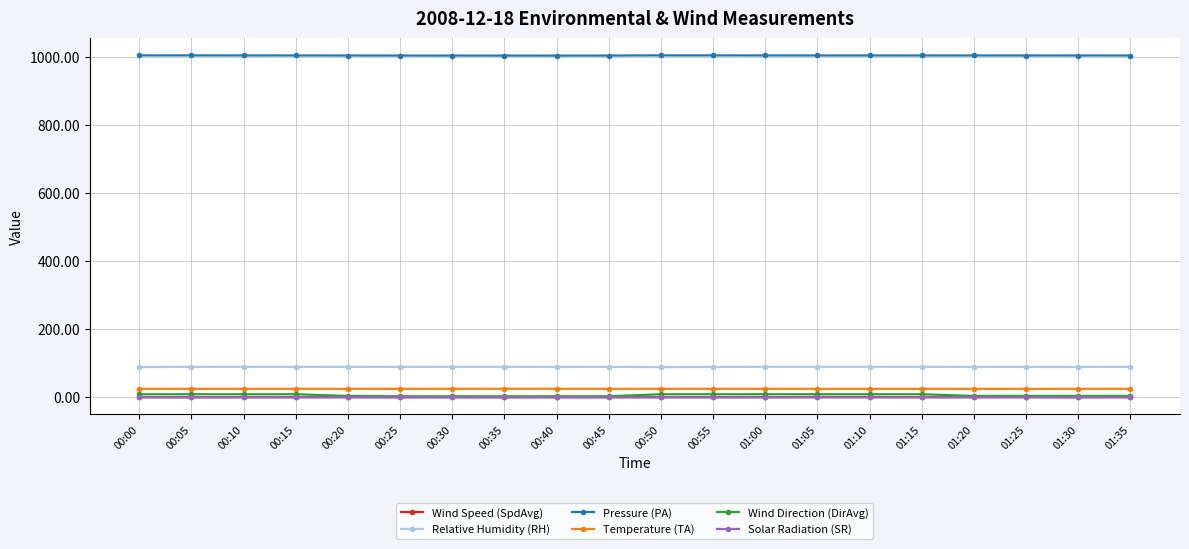

What is the sum of the Wind Speed (SpdAvg) values at 01:20 and 01:05?

1.2